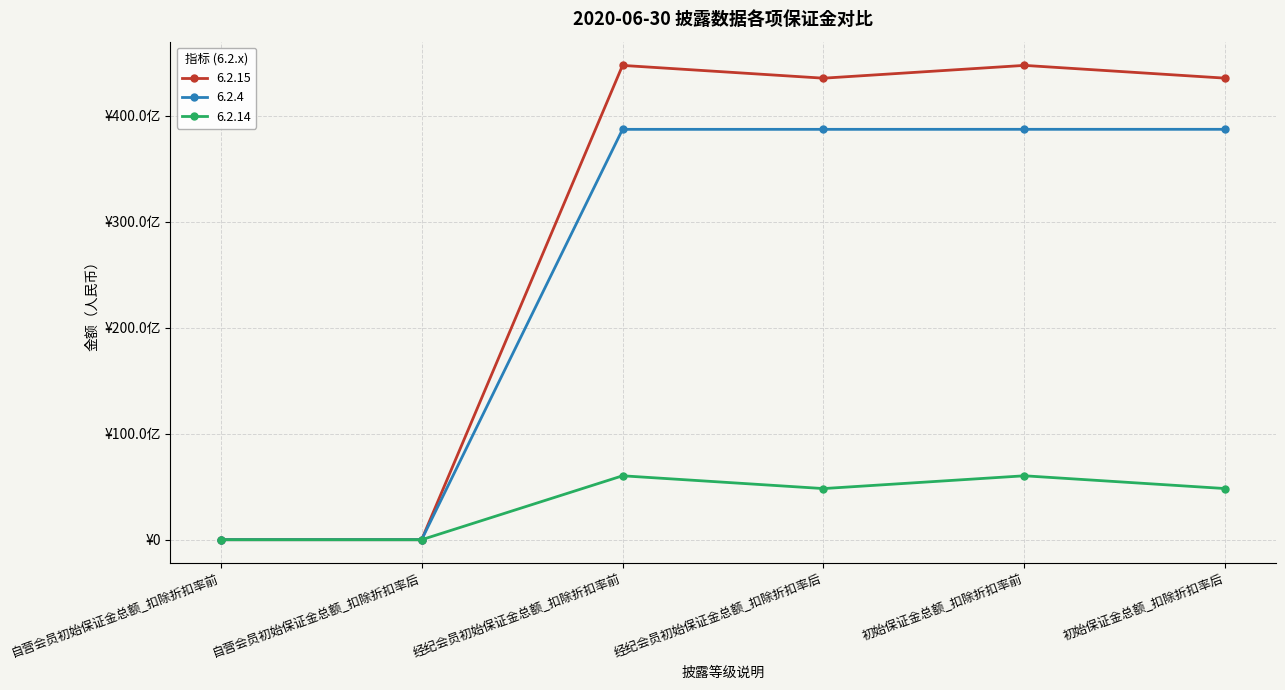

List the series in order of their peak value, highest first.

6.2.15, 6.2.4, 6.2.14